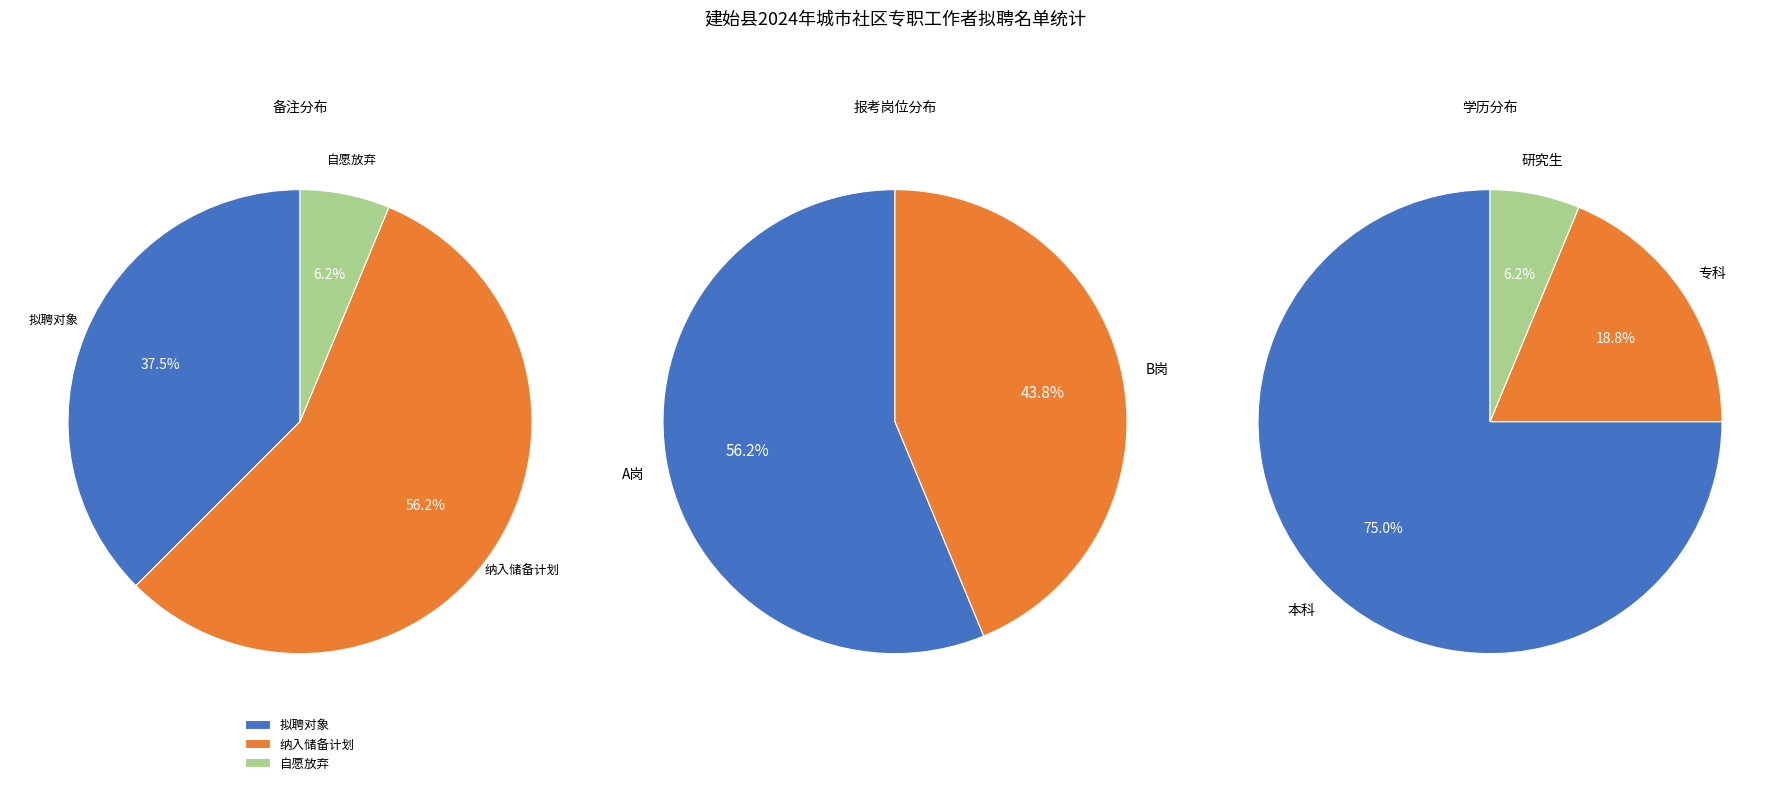

Is 纳入储备计划 the majority of the pie?

Yes